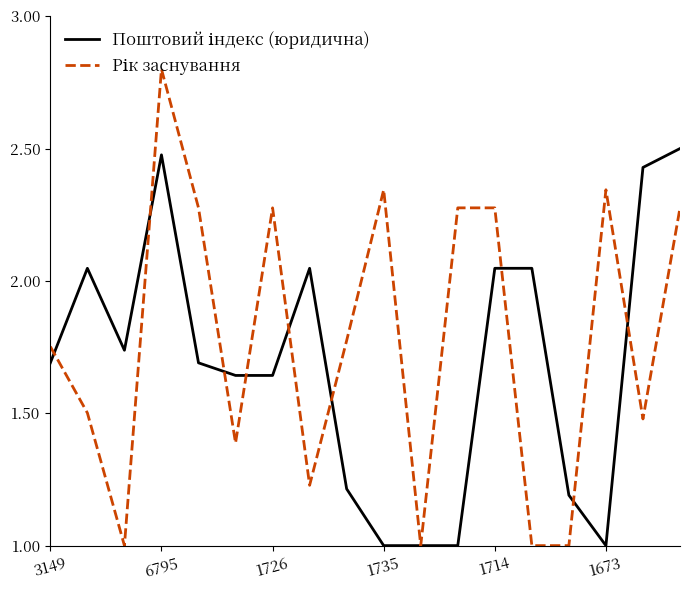

Which series has the widest spread of values?

Рік заснування